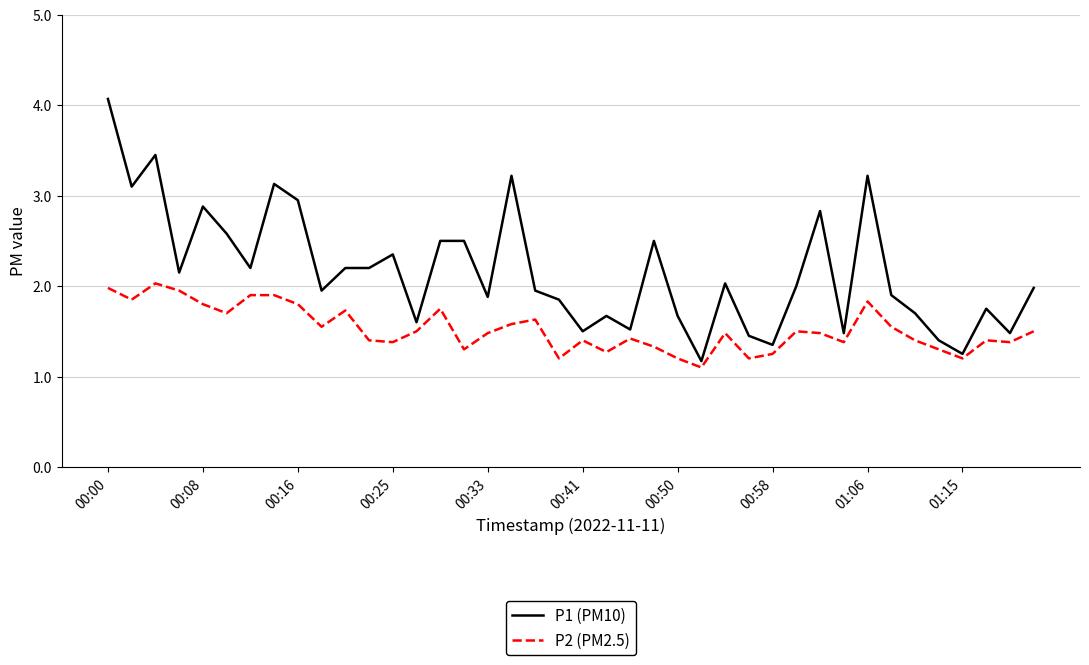

How many categories are shown in the chart?

40